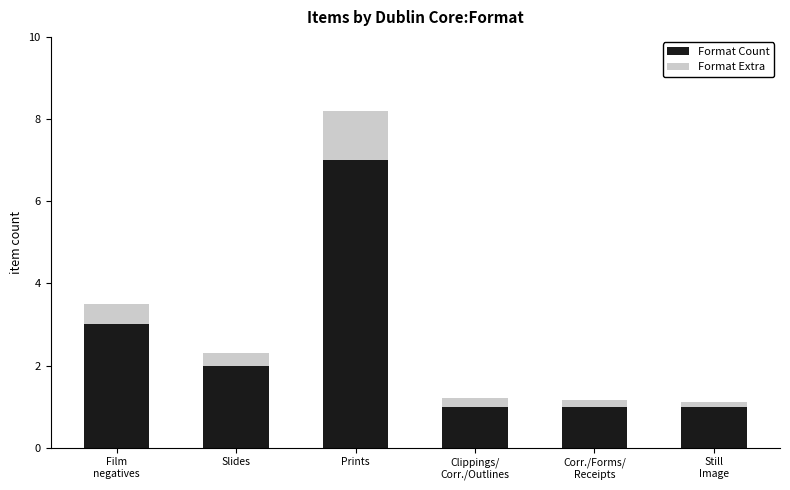

What is the difference between the second highest and second lowest values in the Format Count series?

2.0